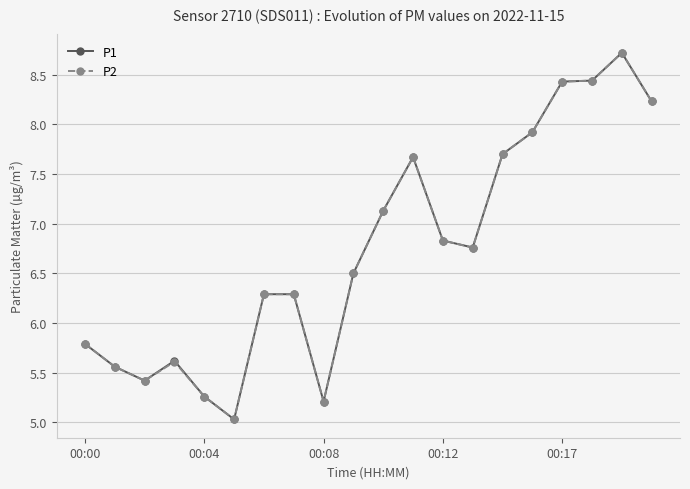

True or false: P2 has more than 1 points higher than both neighbors.

True